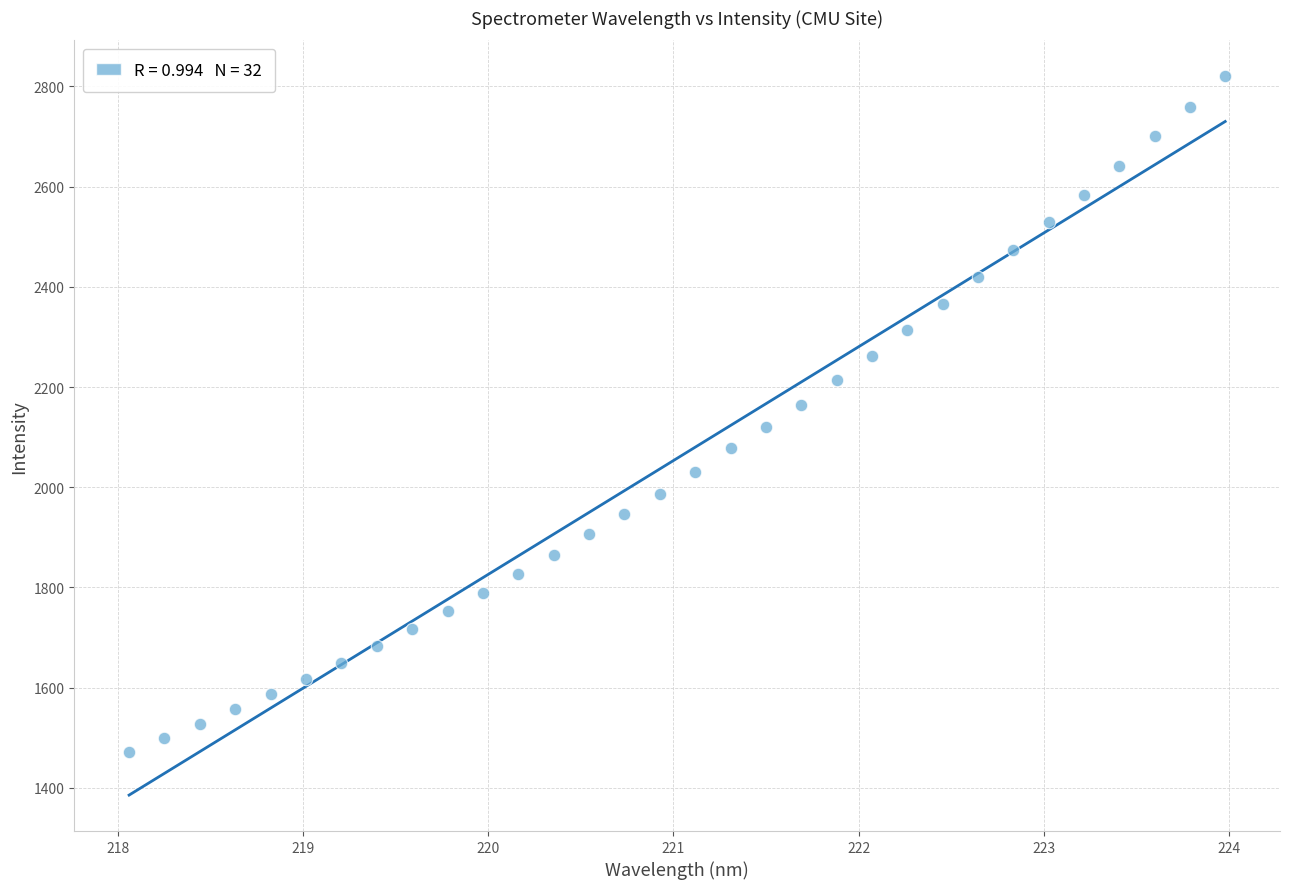

What is the range of Y values (max minus min)?

1348.2